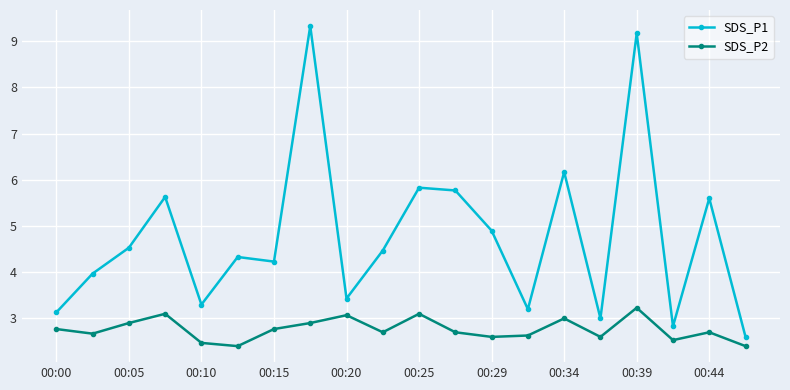

What is the sum of all SDS_P1 values?

95.4